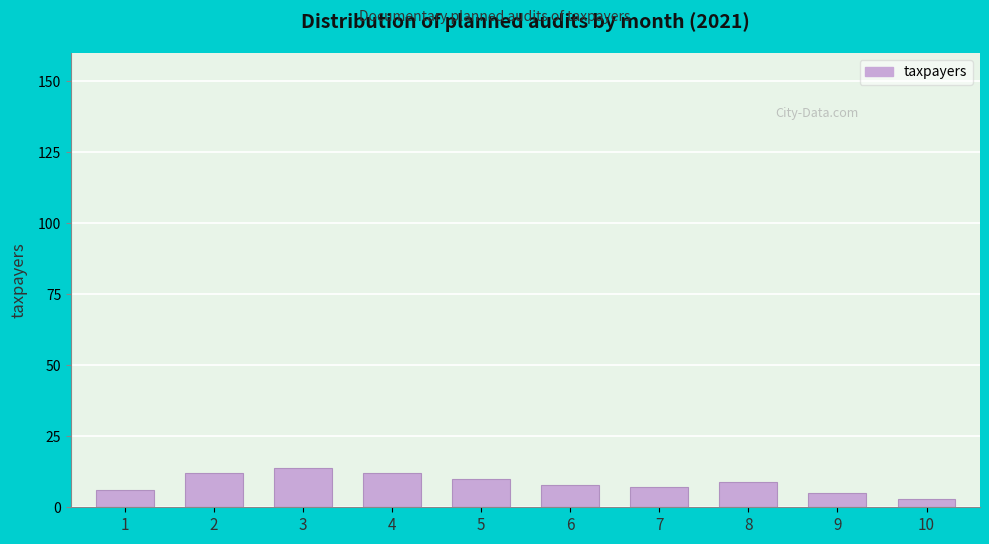

Reading right to left, extract all data points from this chart.

3	5	9	7	8	10	12	14	12	6